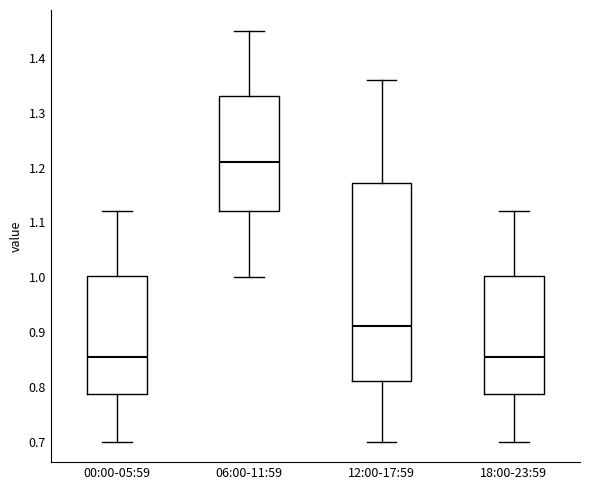

Reading left to right, read every box against the y-axis: the position of its median line, the range the box covers, and the ends of its whiskers. The values are not printed on the chart, so give them approximately, as read against the axis.

00:00-05:59: median 0.86, box 0.79 to 1.00, whiskers 0.70 to 1.12
06:00-11:59: median 1.21, box 1.12 to 1.33, whiskers 1.00 to 1.45
12:00-17:59: median 0.91, box 0.81 to 1.17, whiskers 0.70 to 1.36
18:00-23:59: median 0.86, box 0.79 to 1.00, whiskers 0.70 to 1.12